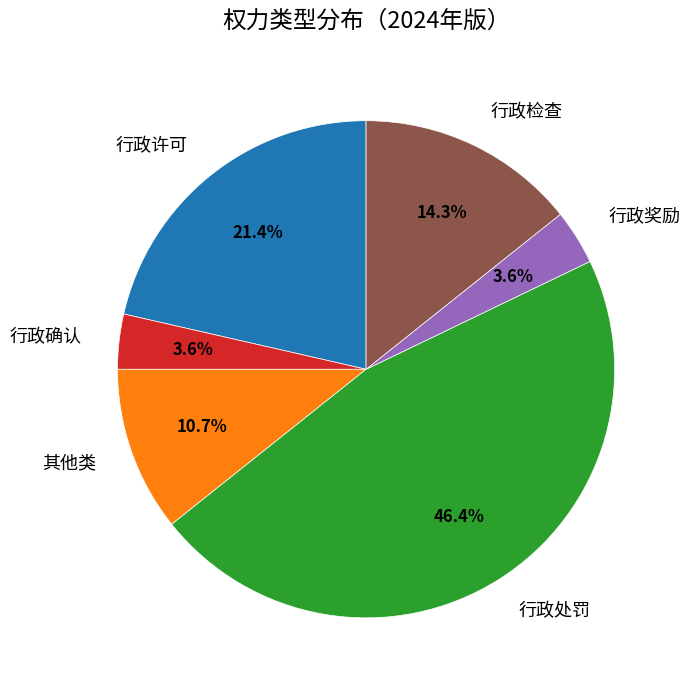

Which slice is the largest?

行政处罚